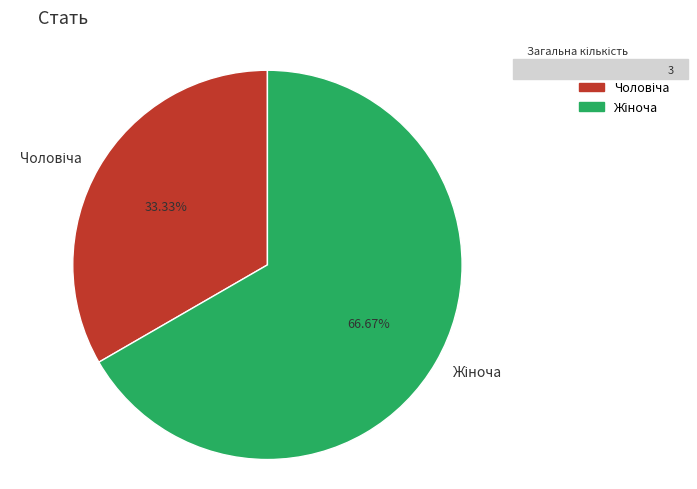

Is there a majority slice in this chart?

Yes